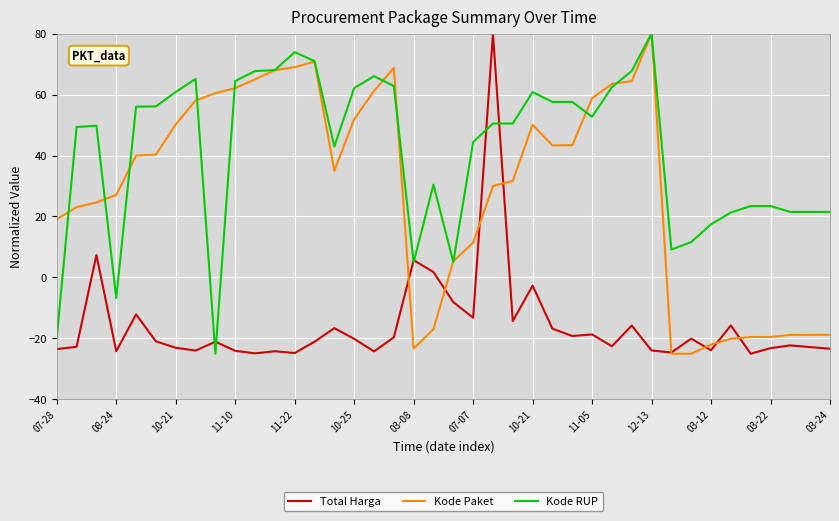

Which series has the largest total across all categories?

Kode RUP